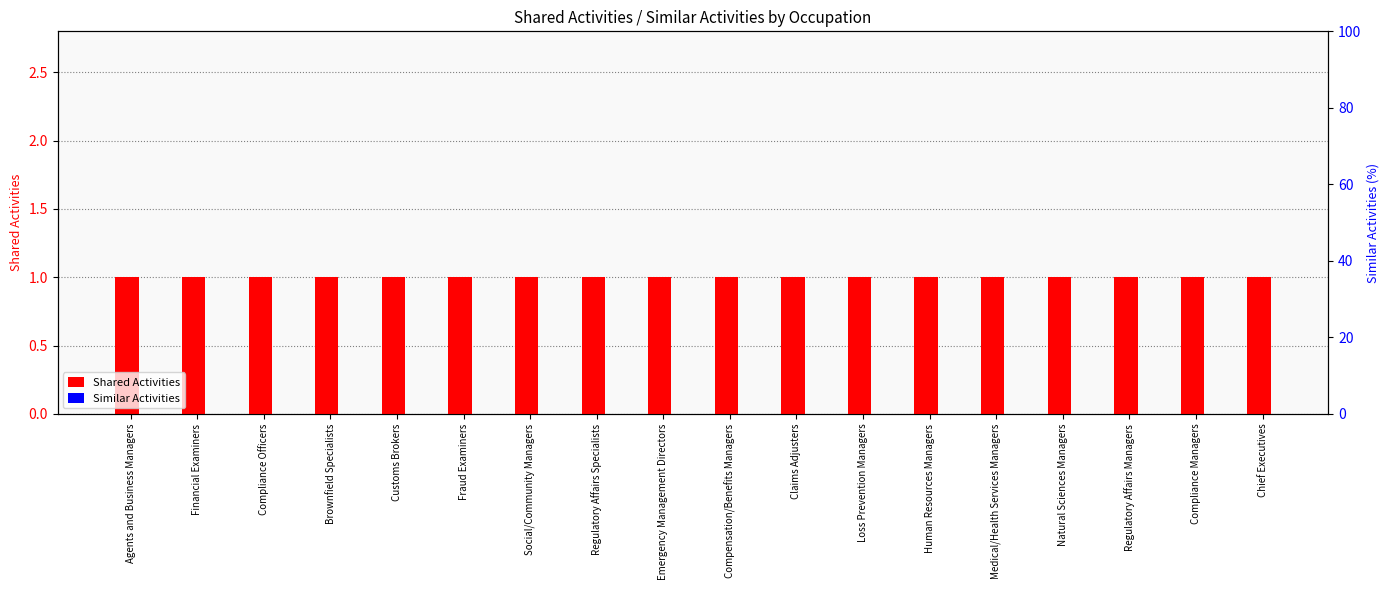

Rank the categories by Similar Activities value from highest to lowest.

Agents and Business Managers, Financial Examiners, Compliance Officers, Brownfield Specialists, Customs Brokers, Fraud Examiners, Social/Community Managers, Regulatory Affairs Specialists, Emergency Management Directors, Compensation/Benefits Managers, Claims Adjusters, Loss Prevention Managers, Human Resources Managers, Medical/Health Services Managers, Natural Sciences Managers, Regulatory Affairs Managers, Compliance Managers, Chief Executives